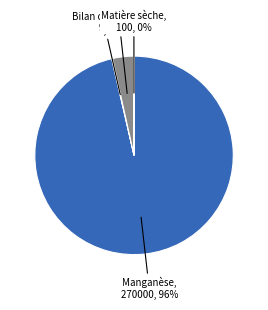

Is there a majority slice in this chart?

Yes